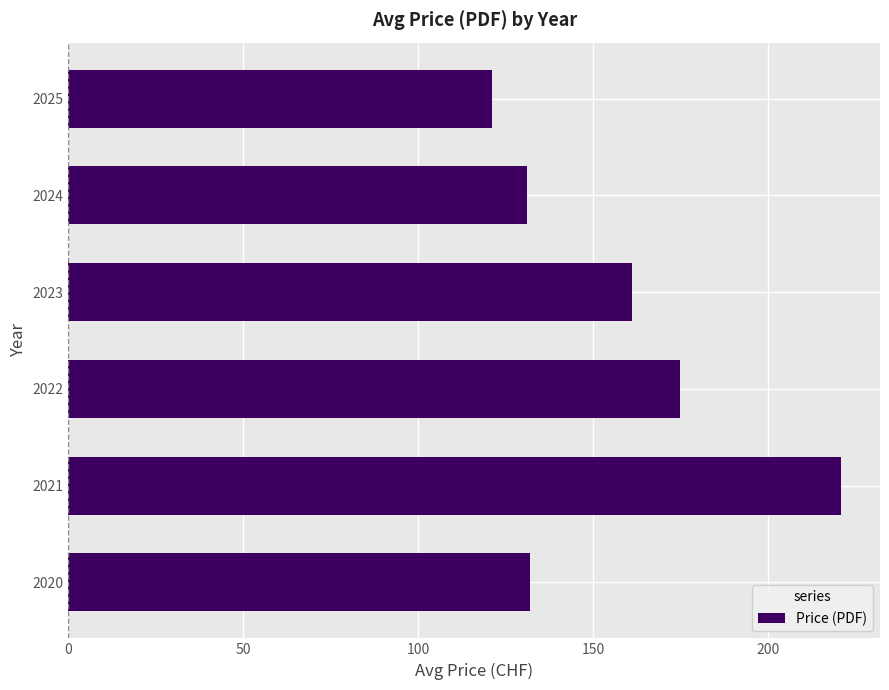

True or false: the data shows 88.7 at 2022.

False